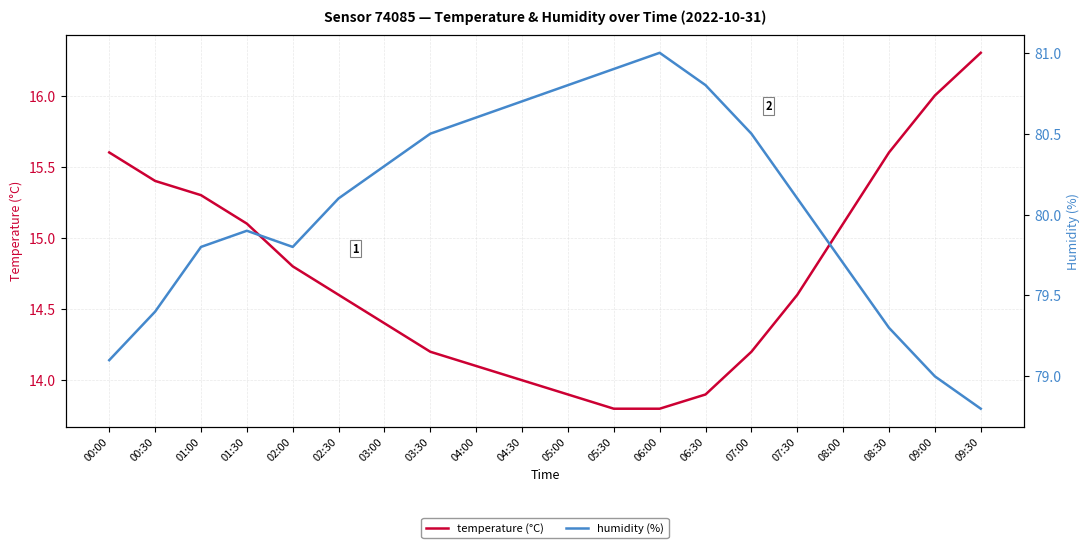

Where does the temperature (°C) series first go above 14?

00:00